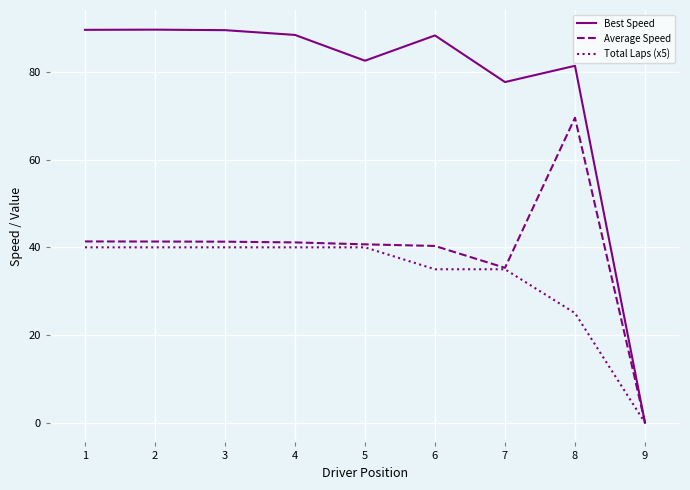

What is the highest value of the Total Laps (x5) series?

40.0